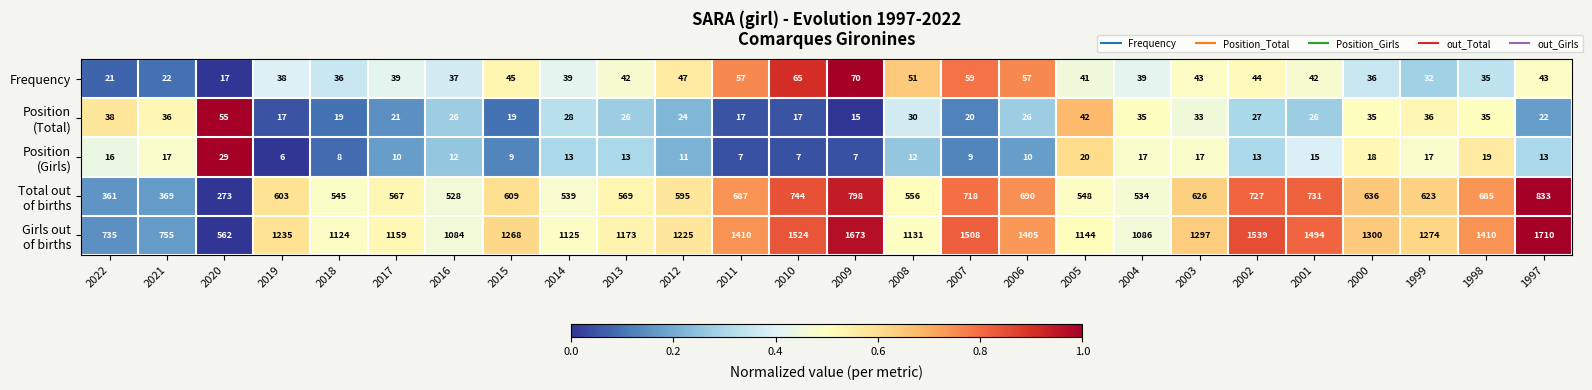

What is the maximum value shown in the chart?

1710